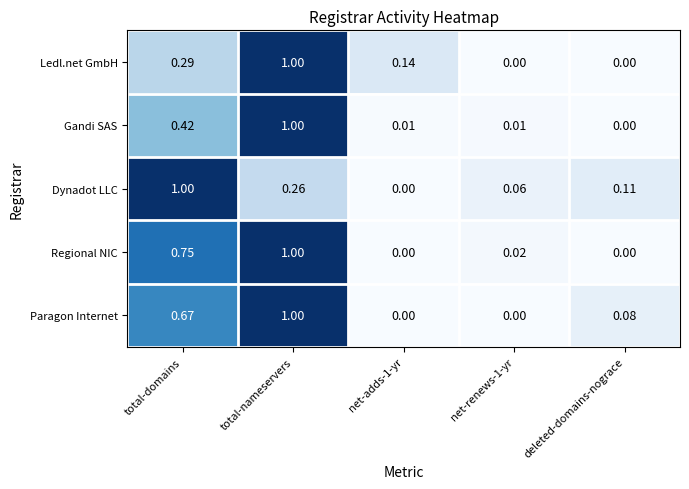

How many distinct data groups are displayed?

5